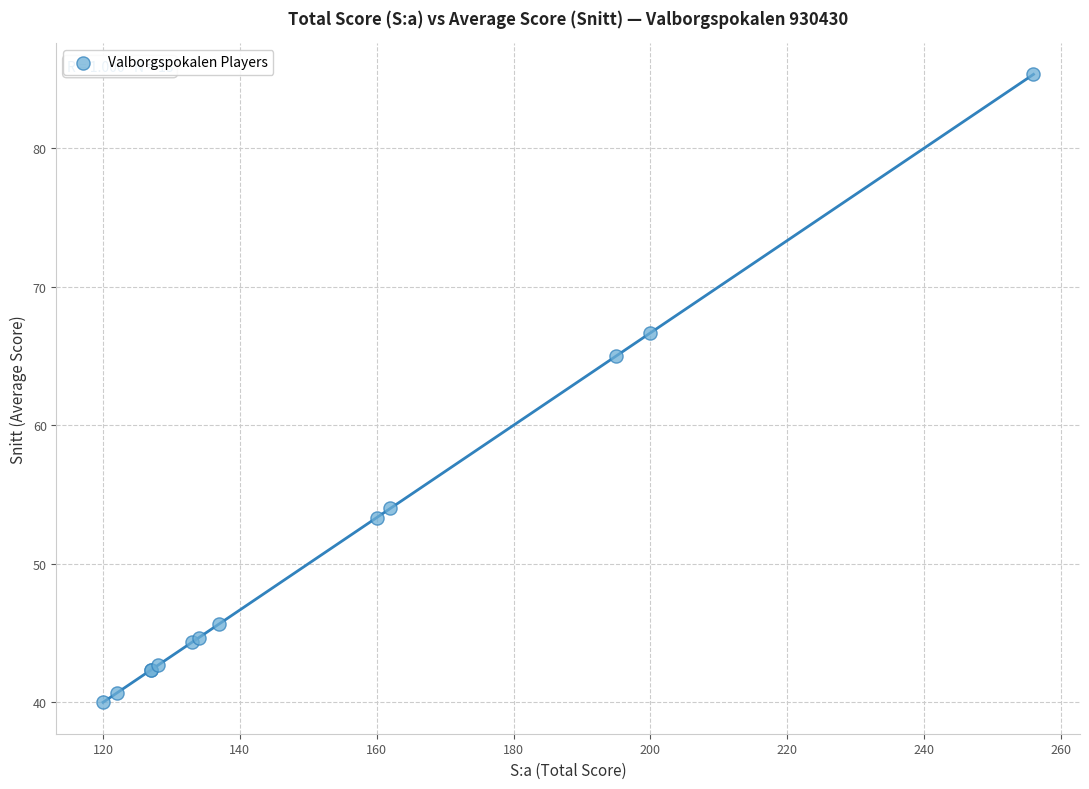

What Y value in the scatter plot is closest to 62?

65.0